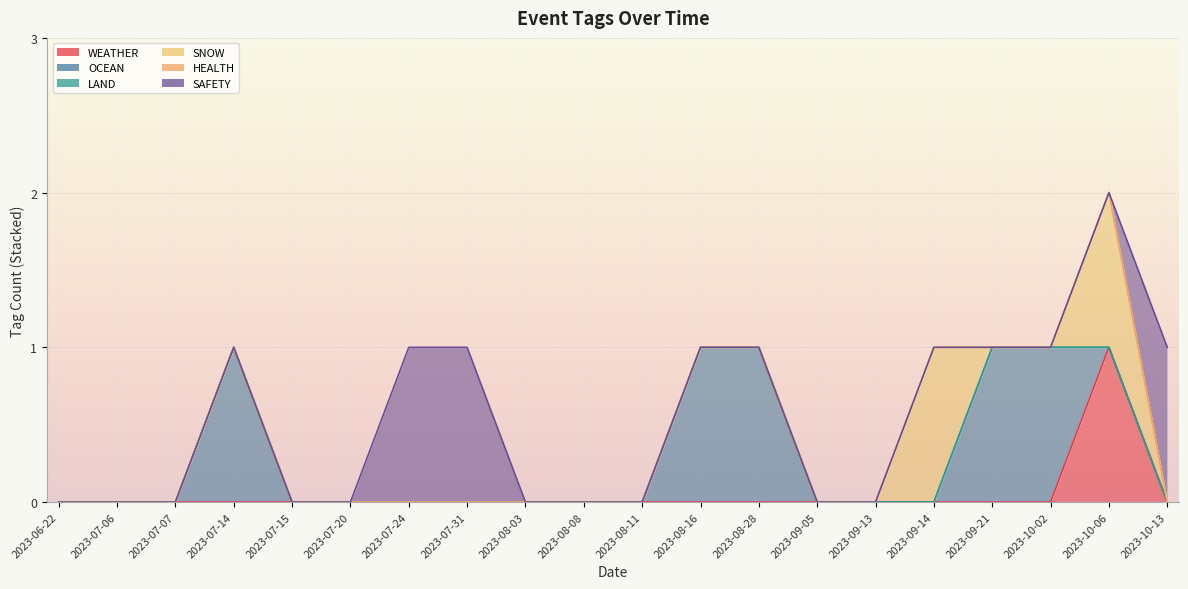

Rank the categories by OCEAN value from highest to lowest.

2023-07-14, 2023-08-16, 2023-08-28, 2023-09-21, 2023-10-02, 2023-06-22, 2023-07-06, 2023-07-07, 2023-07-15, 2023-07-20, 2023-07-24, 2023-07-31, 2023-08-03, 2023-08-08, 2023-08-11, 2023-09-05, 2023-09-13, 2023-09-14, 2023-10-06, 2023-10-13